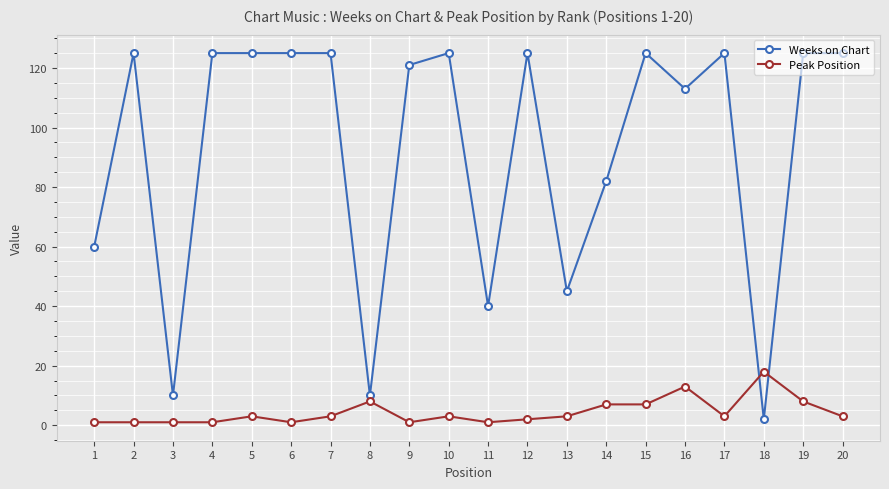

What is the maximum value shown in the chart?

125